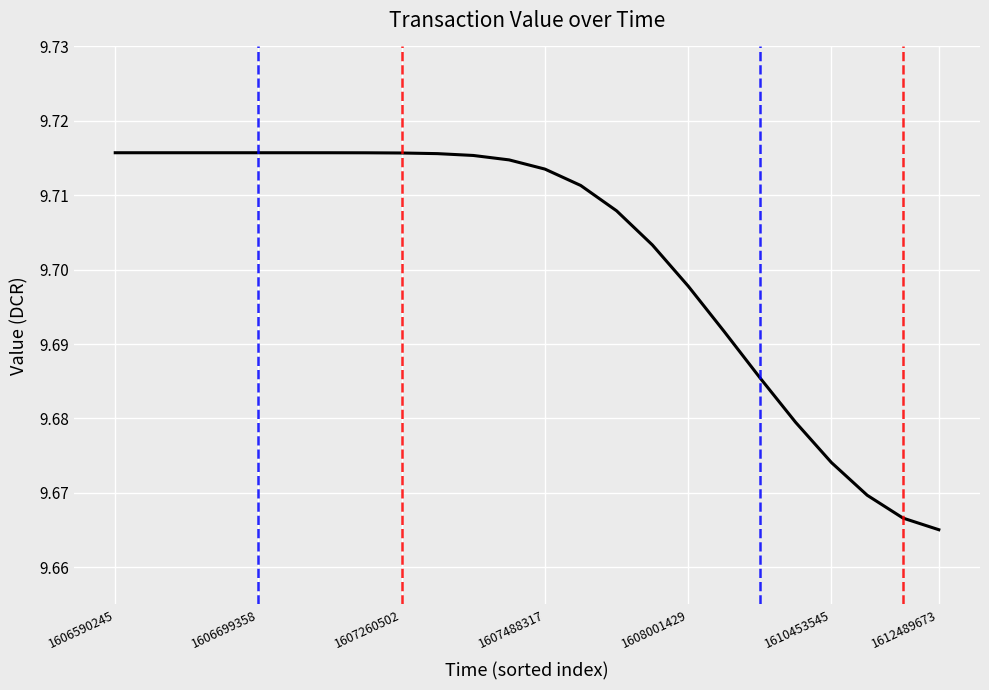

Reading left to right, list all the values displayed in this chart.

9.7	9.7	9.7	9.7	9.7	9.7	9.7	9.7	9.7	9.7	9.7	9.7	9.7	9.7	9.7	9.7	9.7	9.7	9.7	9.7	9.7	9.7	9.7	9.7